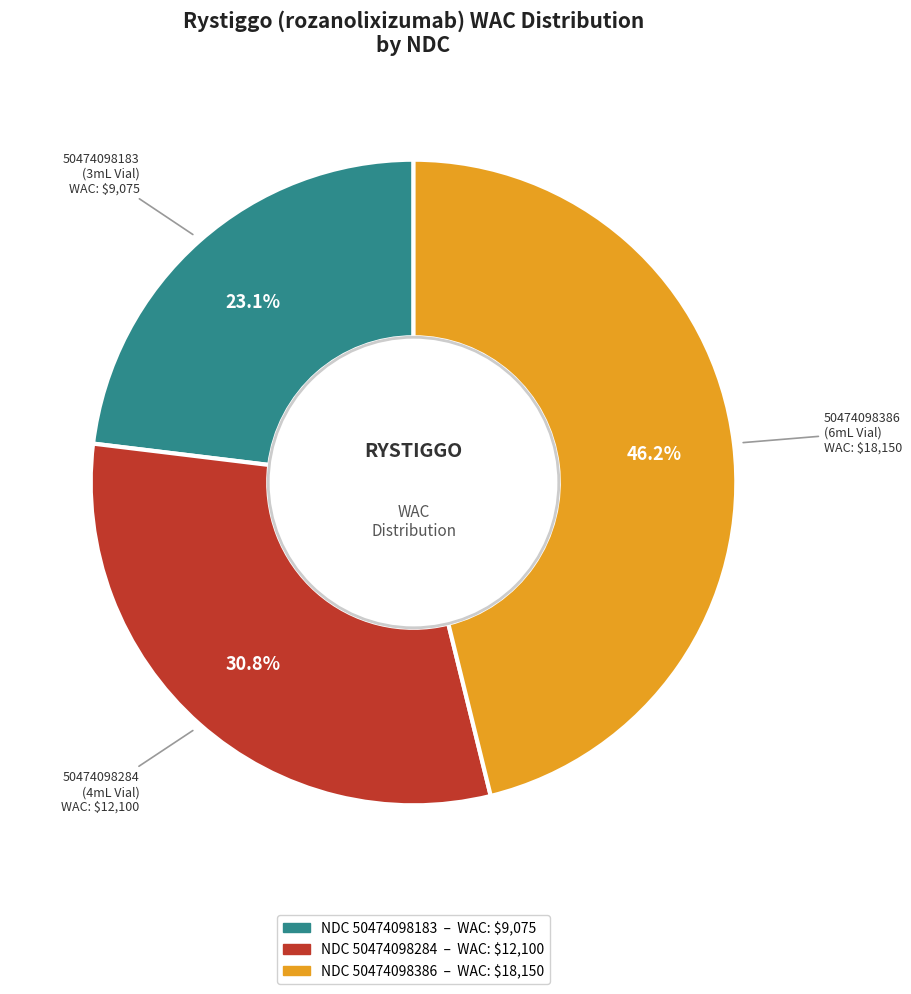

Is there a majority slice in this chart?

No